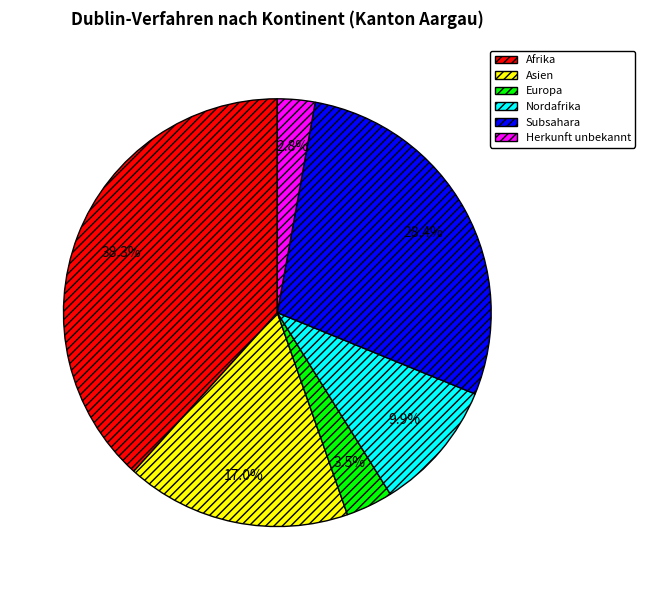

Does Asien account for over 50% of the chart?

No